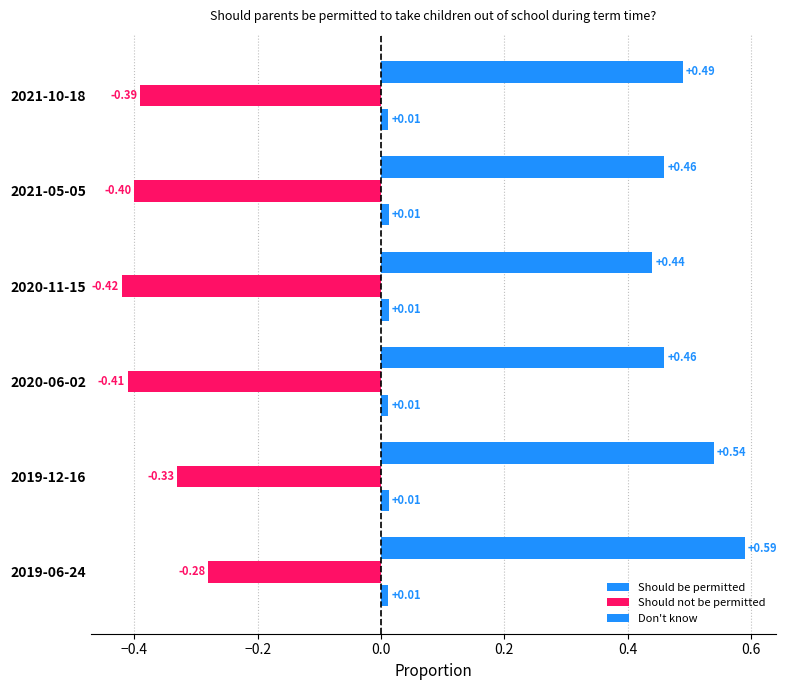

How many distinct data groups are displayed?

3